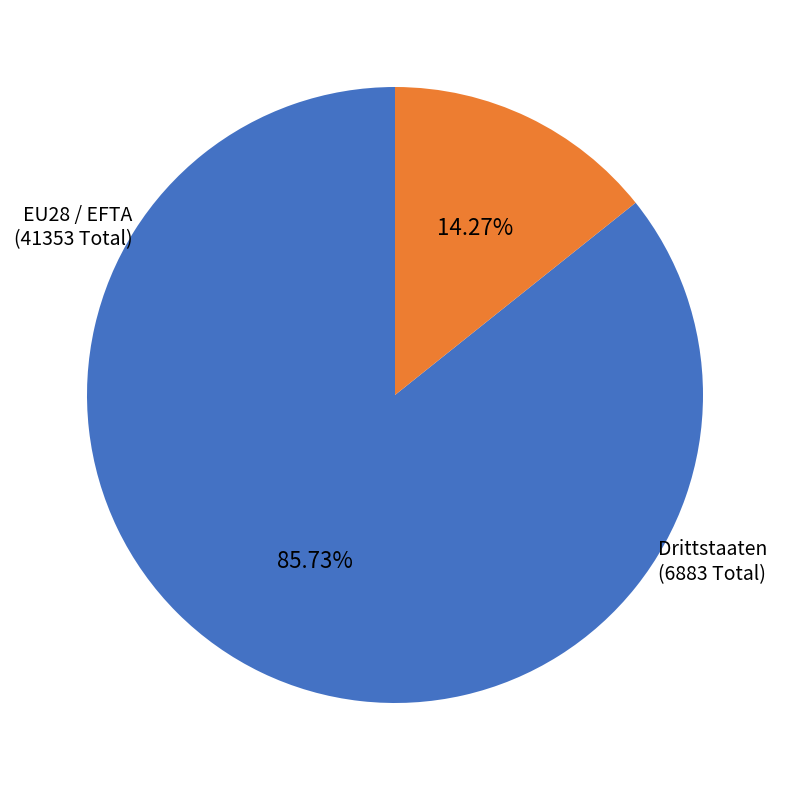

Is there any slice that represents more than half of the pie?

Yes